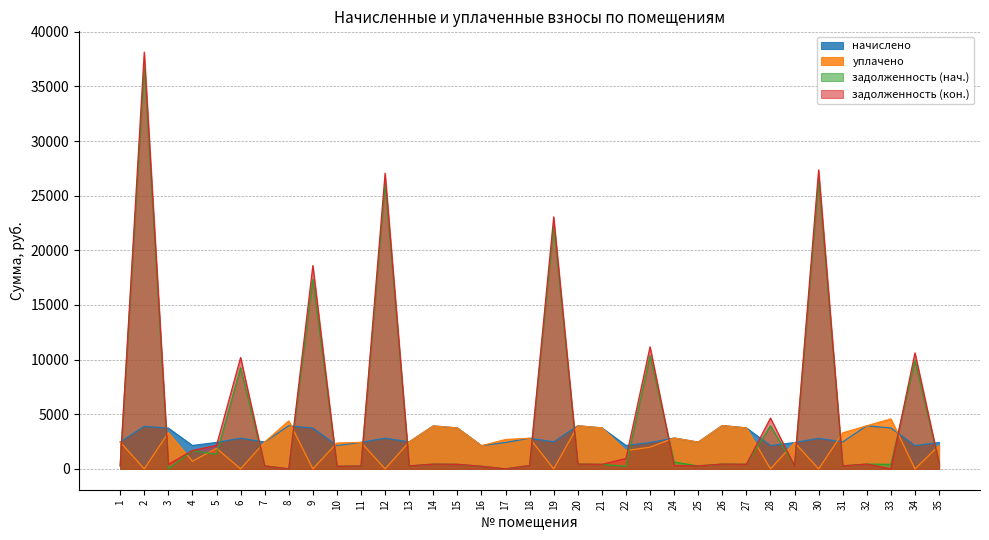

How many times do задолженность (кон.) and задолженность (нач.) cross each other?

2